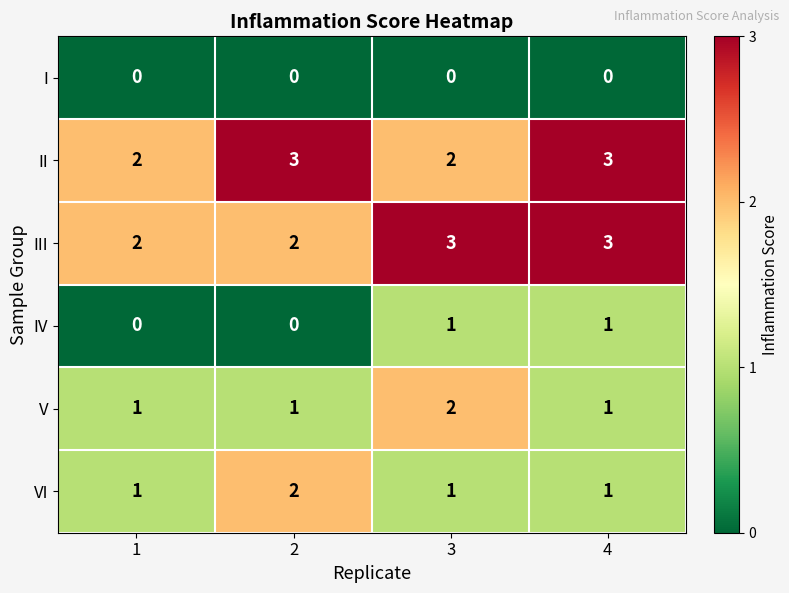

How many III values are between 2 and 3?

4